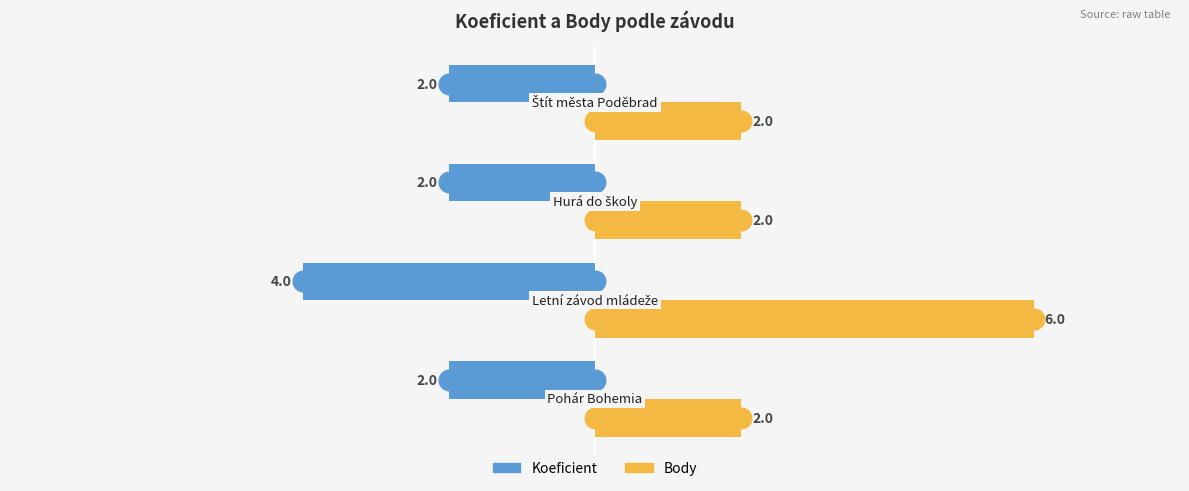

Which series contains the lowest Y value?

Koeficient